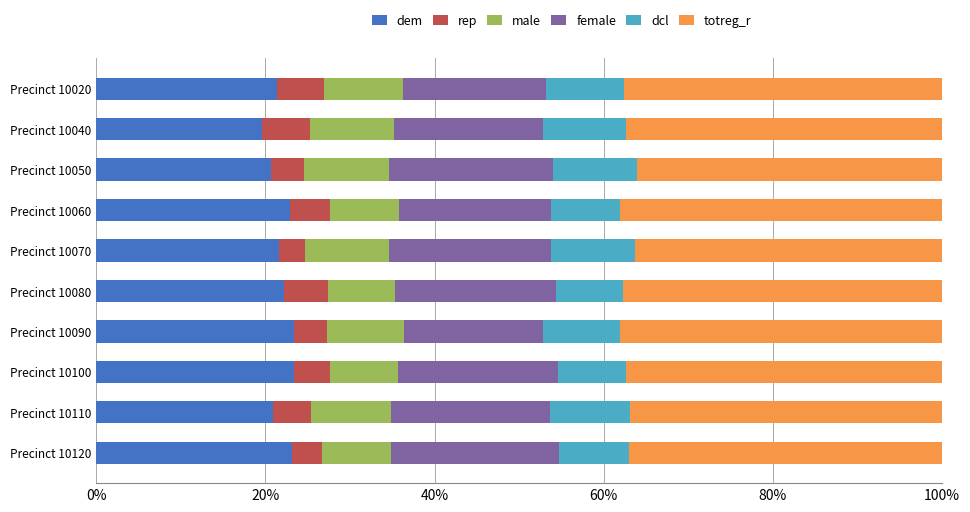

What is the lowest value of the dem series?

19.6